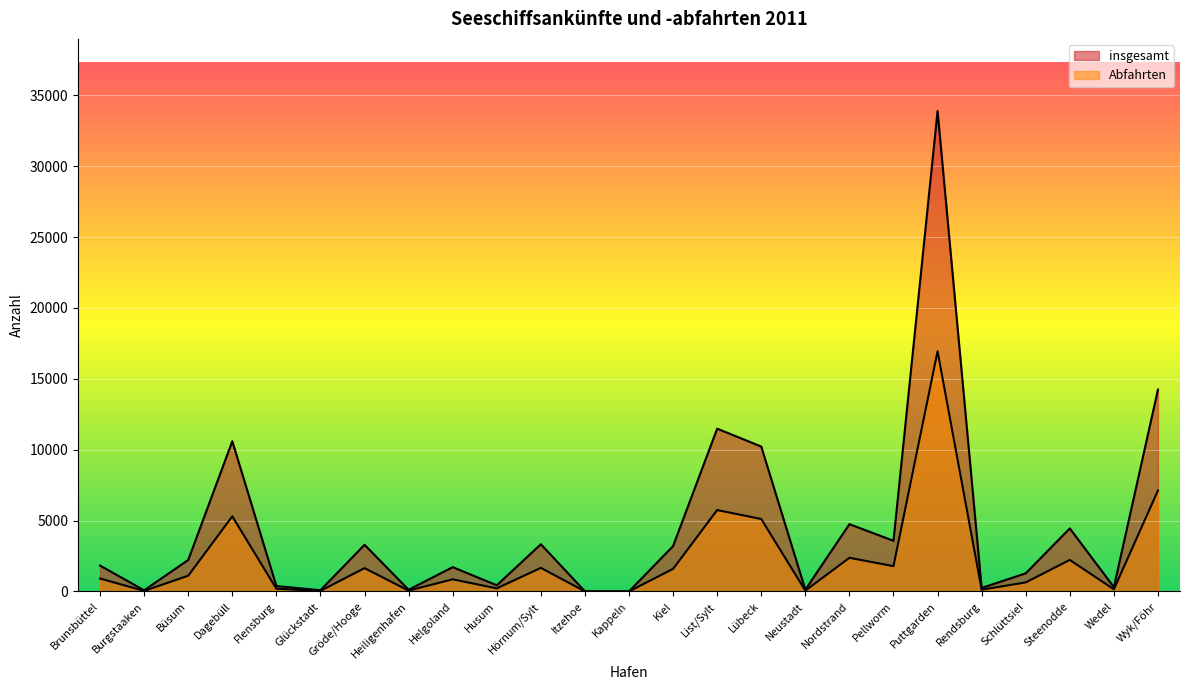

What is the minimum value shown in the chart?

3